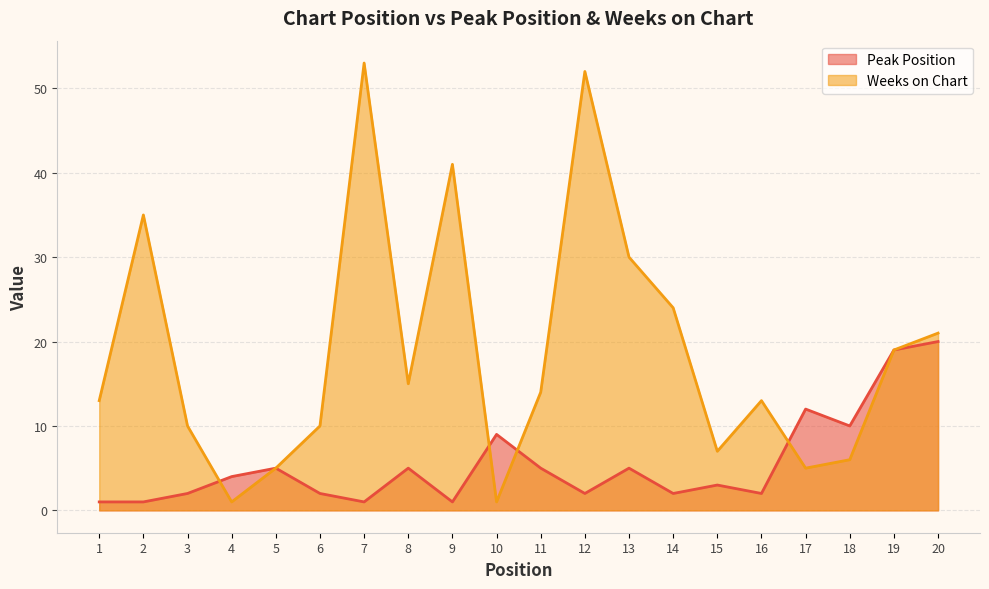

List the labels in order of Weeks on Chart value, smallest first.

4, 10, 5, 17, 18, 15, 3, 6, 1, 16, 11, 8, 19, 20, 14, 13, 2, 9, 12, 7